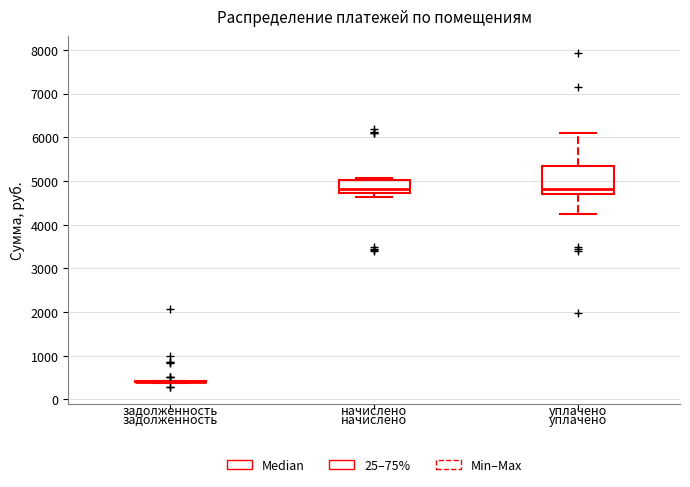

Reading left to right, read every box against the y-axis: the position of its median line, the range the box covers, and the ends of its whiskers. The values are not printed on the chart, so give them approximately, as read against the axis.

задолженность: box collapsed to a line at 400, whiskers 400 to 400
начислено: median 4800, box 4700 to 5000, whiskers 4600 to 5100
уплачено: median 4800, box 4700 to 5300, whiskers 4200 to 6100